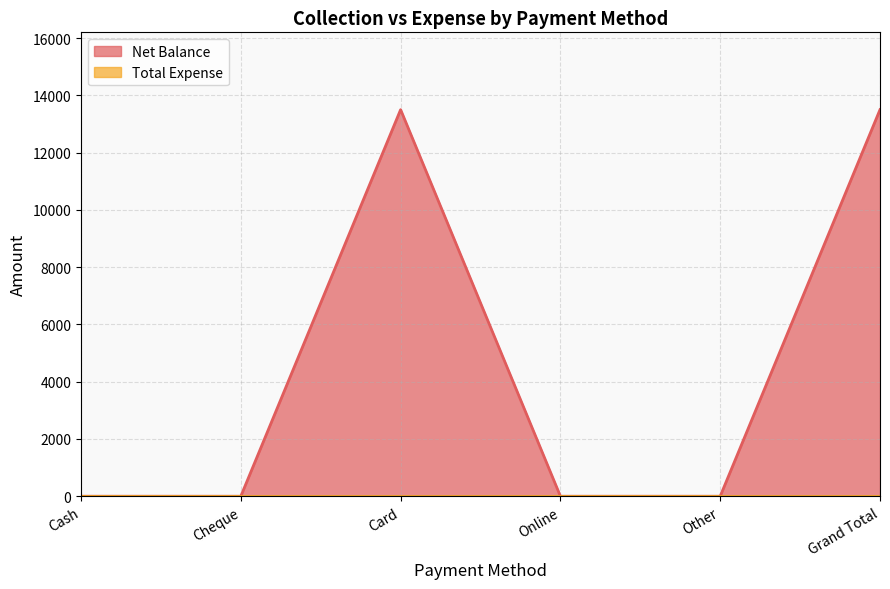

The chart shows a value of -7522 at Online. True or false?

False